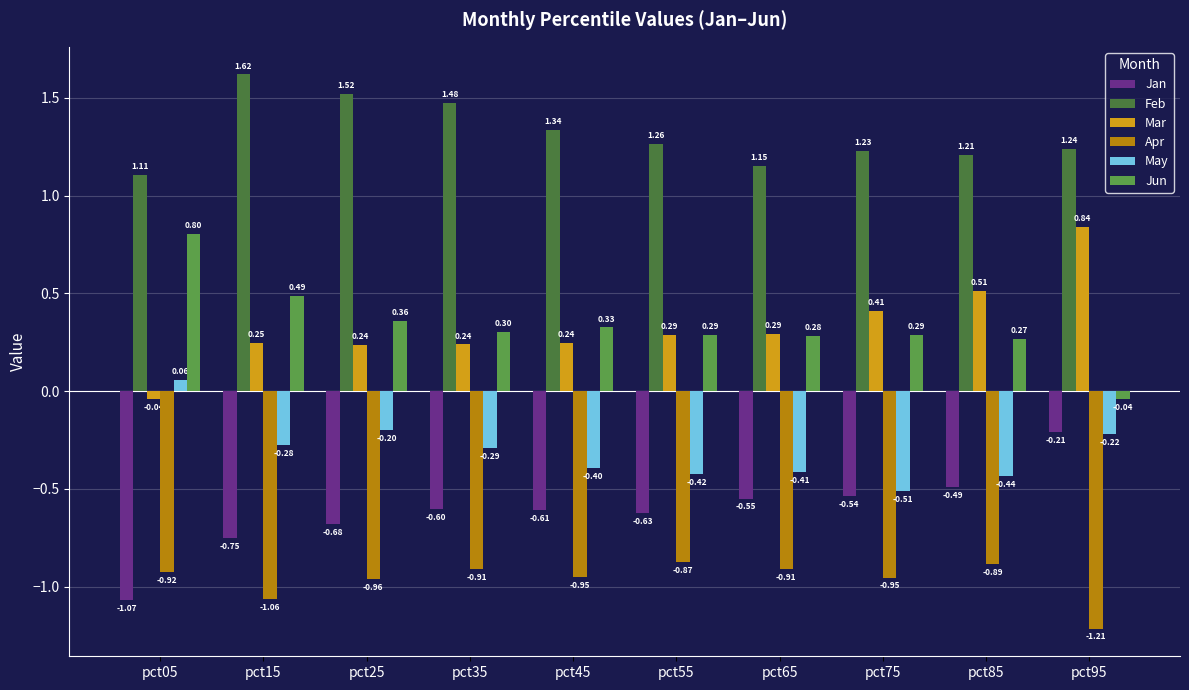

Does the chart contain any negative values?

Yes